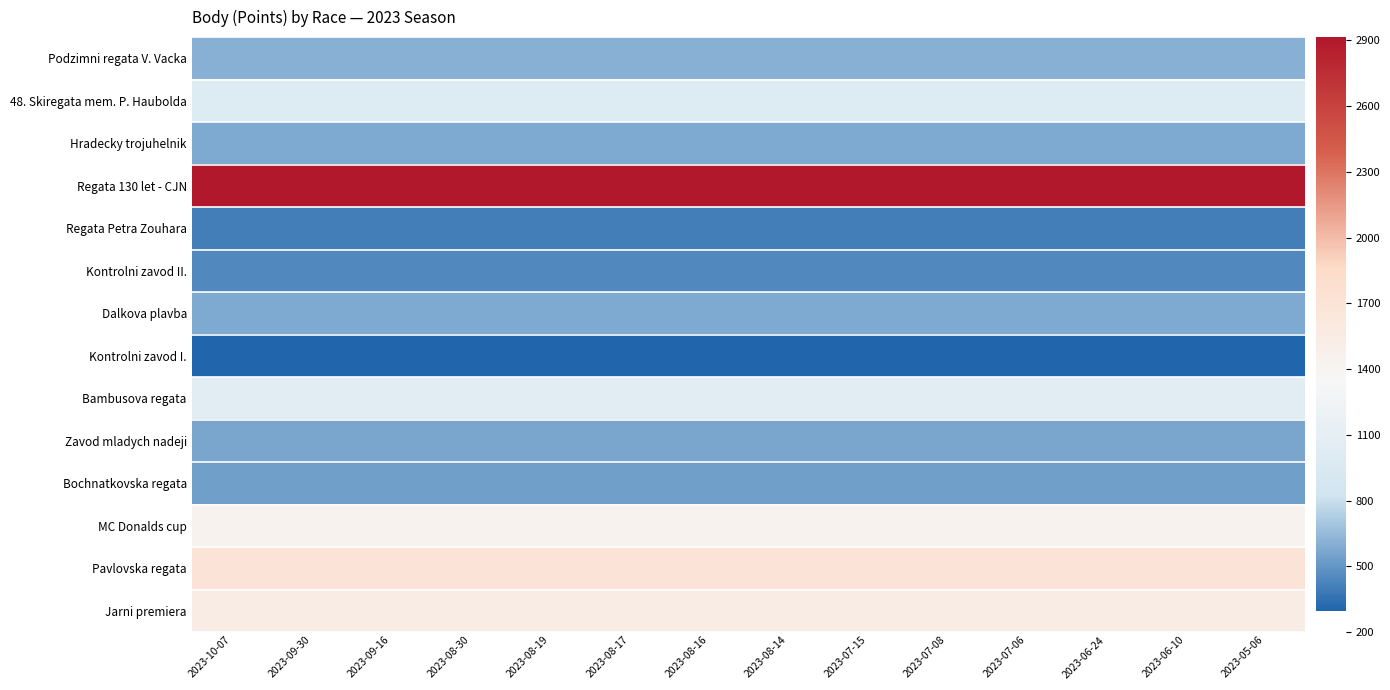

Which series has the largest range (max minus min)?

Podzimni regata V. Vacka